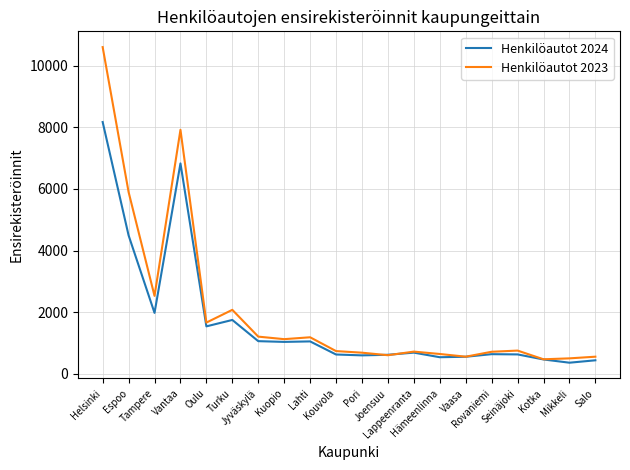

True or false: Henkilöautot 2024 has a value of 468 at Kotka.

True